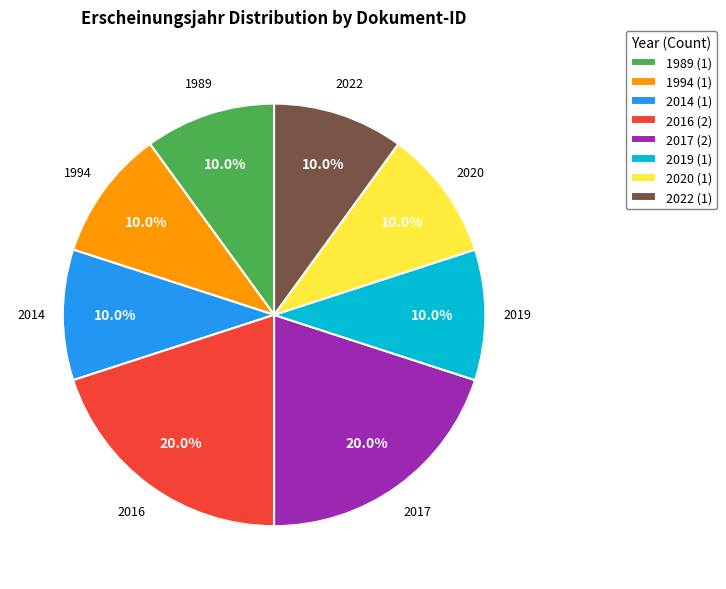

Approximately how many times larger is the value at 2022 (1) compared to 2016 (2)?

0.5